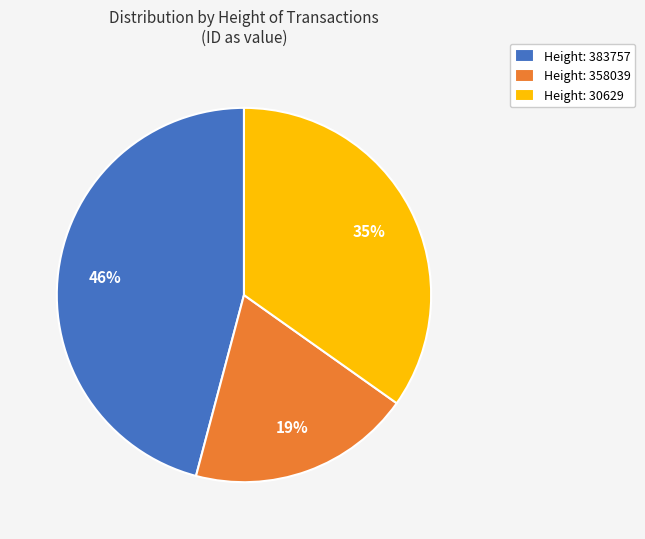

To the nearest percent, what is the difference between the largest and smallest slice percentages?

27%